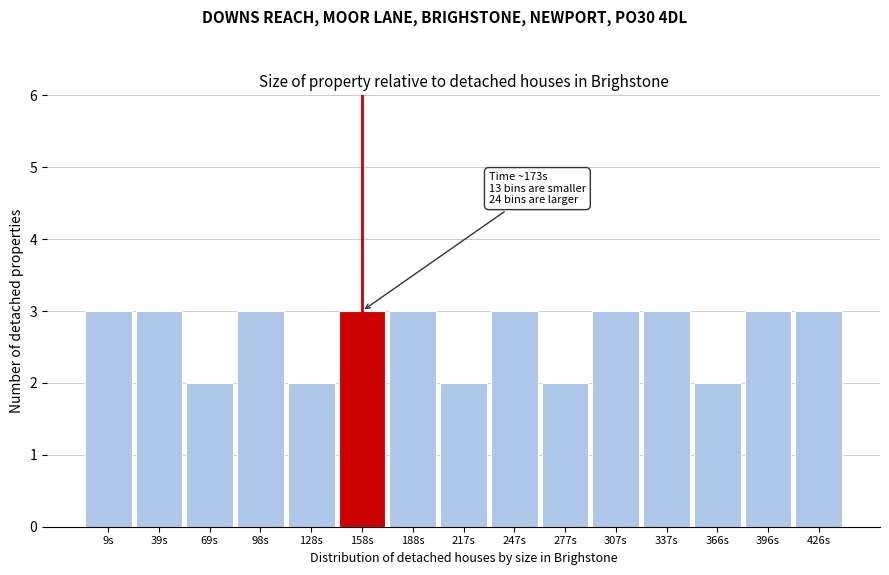

Reading left to right, transcribe all the data shown in this chart.

9s=3	39s=3	69s=2	98s=3	128s=2	158s=3	188s=3	217s=2	247s=3	277s=2	307s=3	337s=3	366s=2	396s=3	426s=3